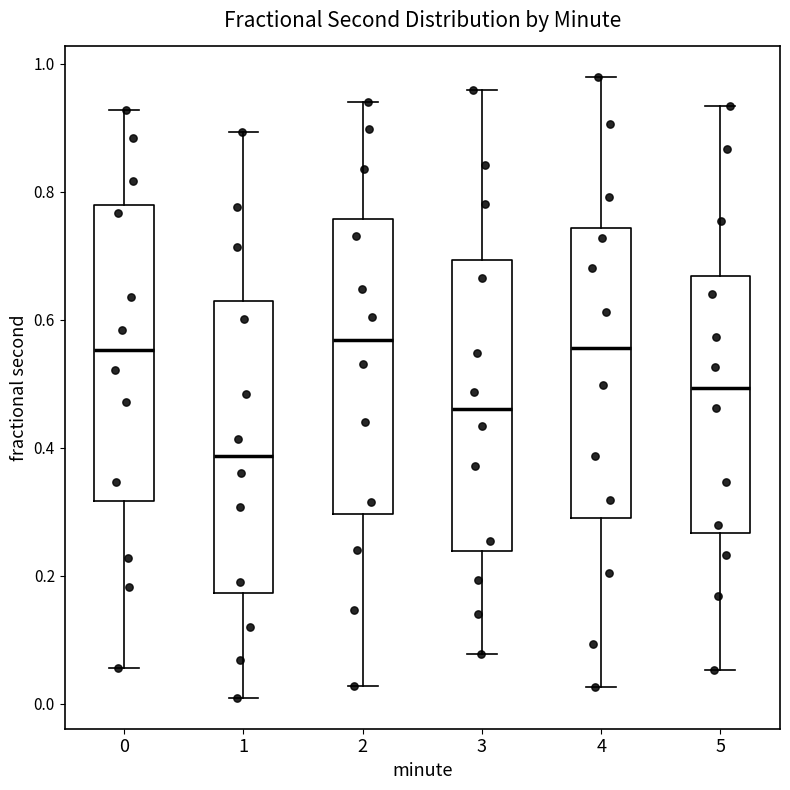

Reading left to right, transcribe this box plot: for each box, give where its median line is, the range the box spans, and where its two whiskers end, as read against the y-axis. The values are not printed on the chart, so give them approximately, as read against the axis.

0: median 0.56, box 0.32 to 0.78, whiskers 0.06 to 0.92
1: median 0.38, box 0.18 to 0.62, whiskers 0.00 to 0.90
2: median 0.56, box 0.30 to 0.76, whiskers 0.02 to 0.94
3: median 0.46, box 0.24 to 0.70, whiskers 0.08 to 0.96
4: median 0.56, box 0.30 to 0.74, whiskers 0.02 to 0.98
5: median 0.50, box 0.26 to 0.66, whiskers 0.06 to 0.94